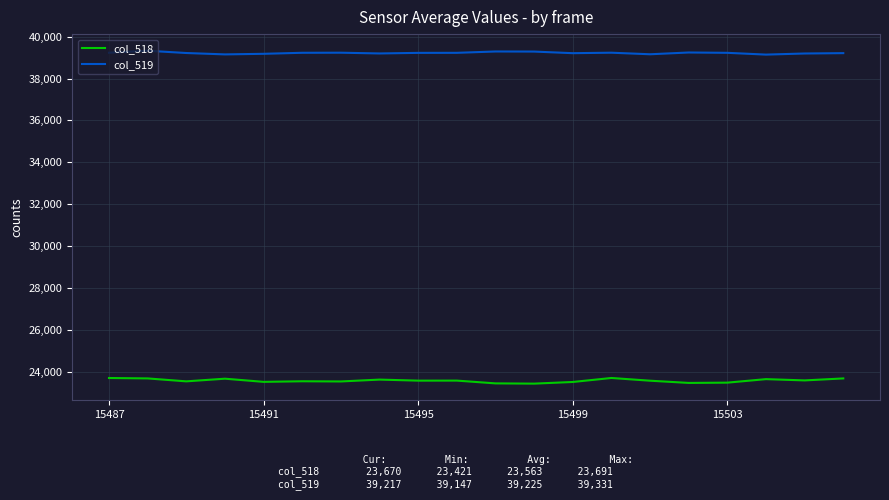

Rank the series by their maximum value, from highest to lowest.

col_519, col_518